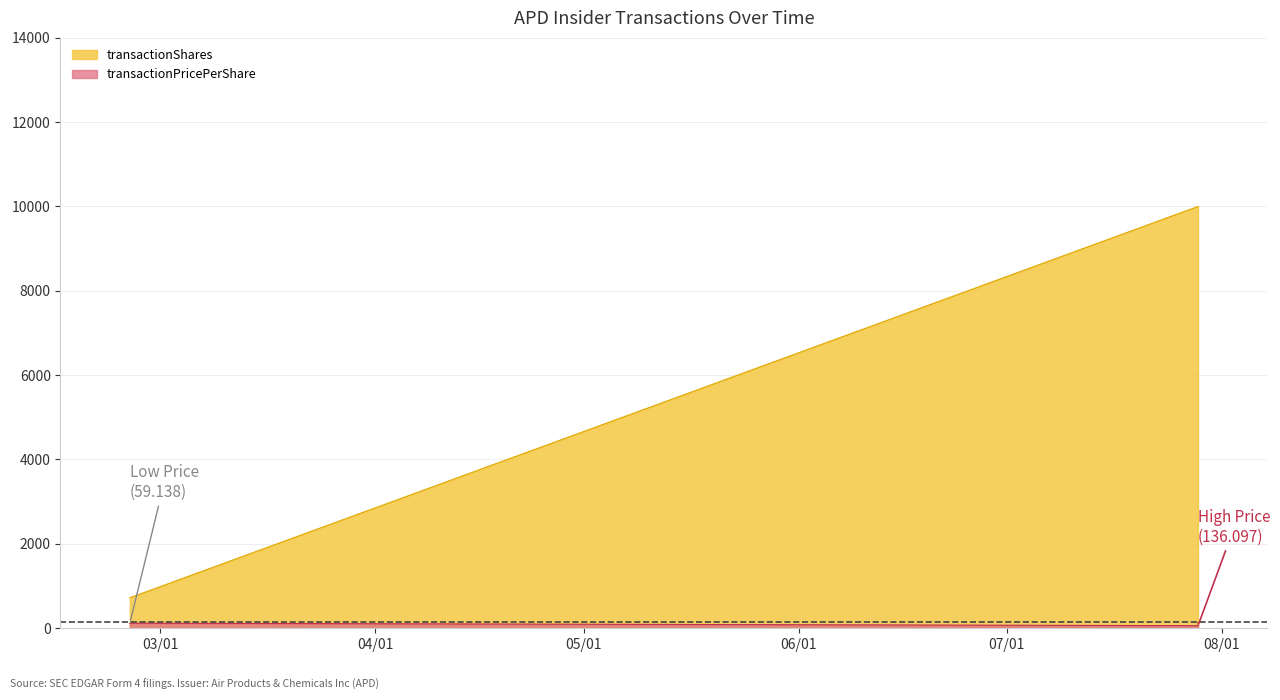

How many lines are shown in the chart?

2